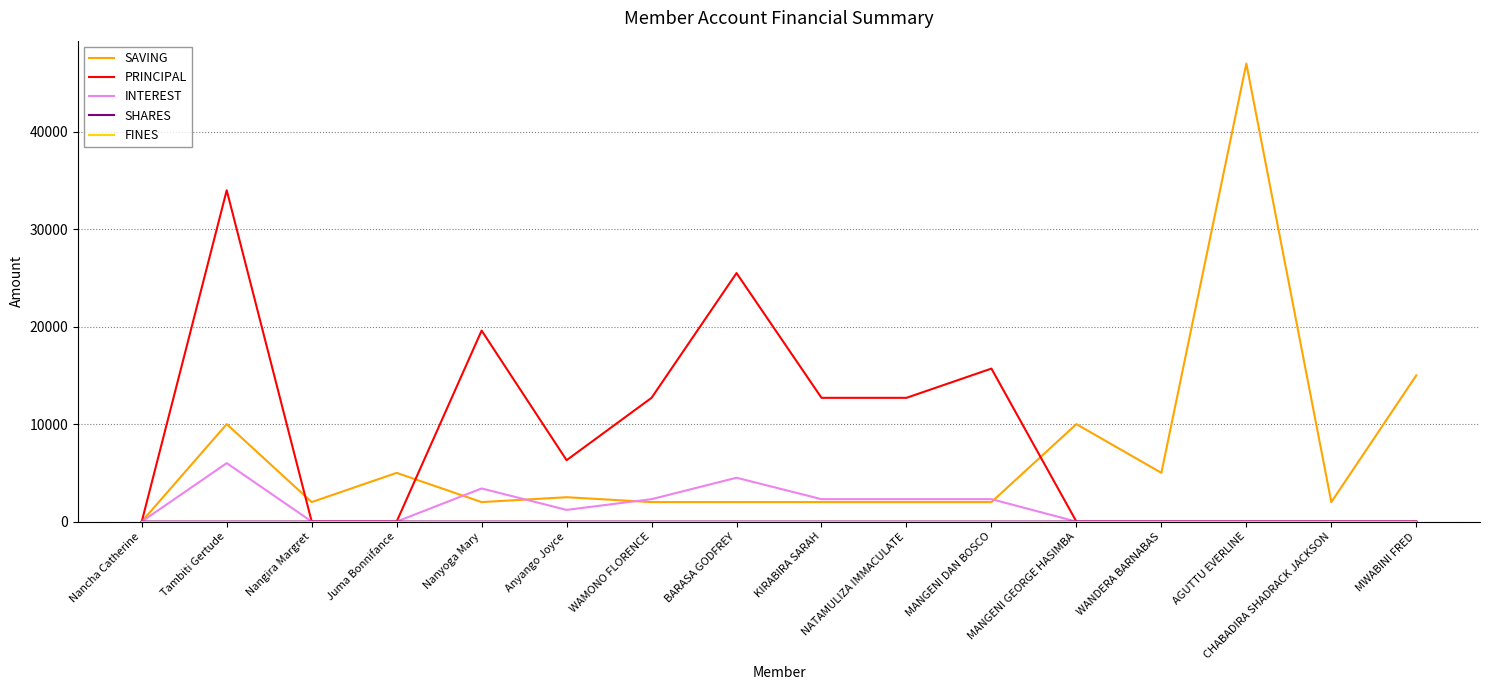

At how many categories does at least one series exceed 37102?

1